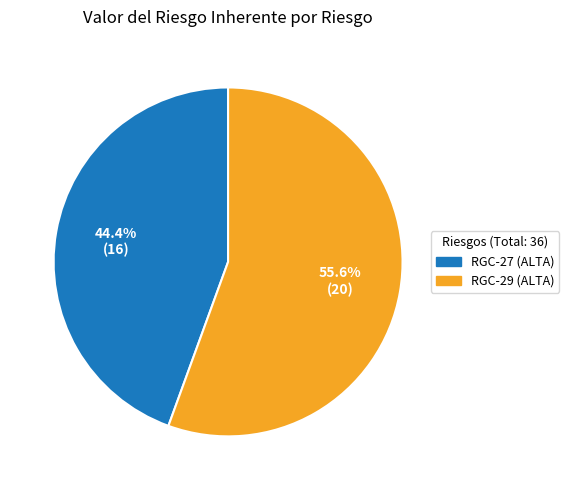

Approximately how many times larger is the value at RGC-27 (ALTA) compared to RGC-29 (ALTA)?

0.8